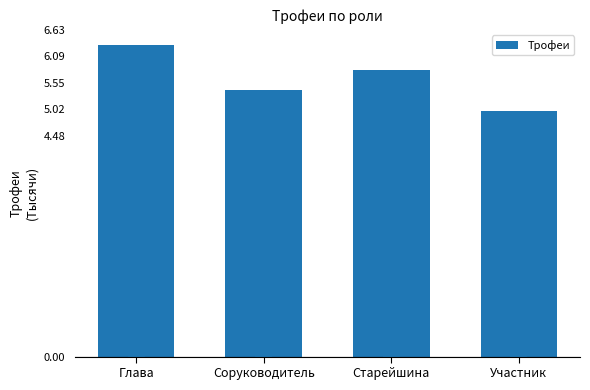

What is the greatest value displayed?

6314